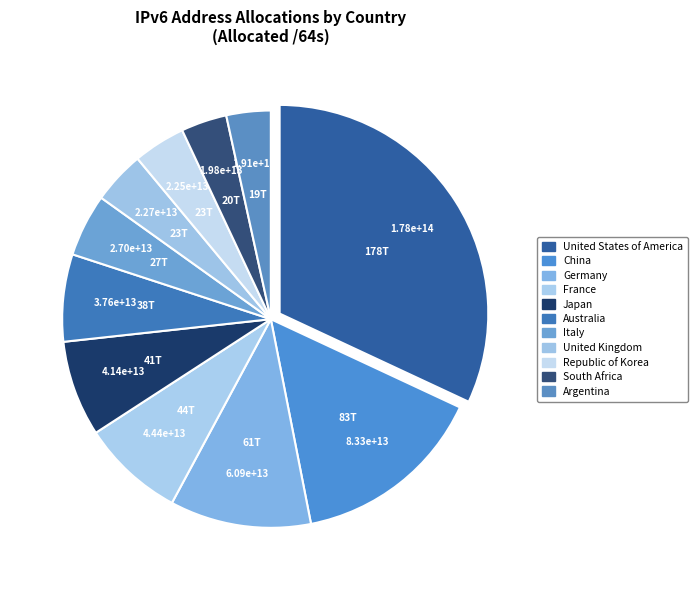

How many segments does this pie chart have?

11